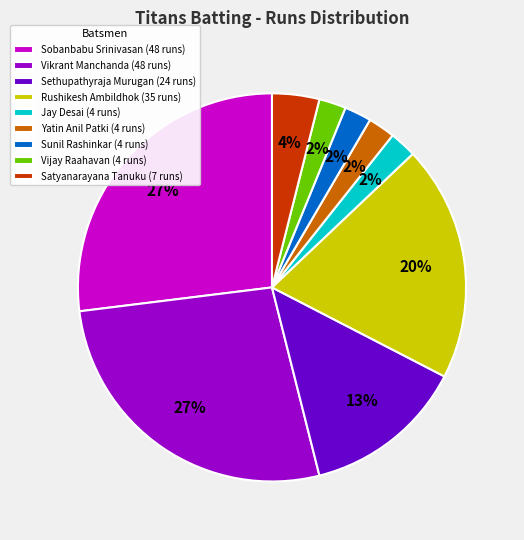

To the nearest percent, what is the difference between the Satyanarayana Tanuku (7 runs) and Sobanbabu Srinivasan (48 runs) slice percentages?

23%